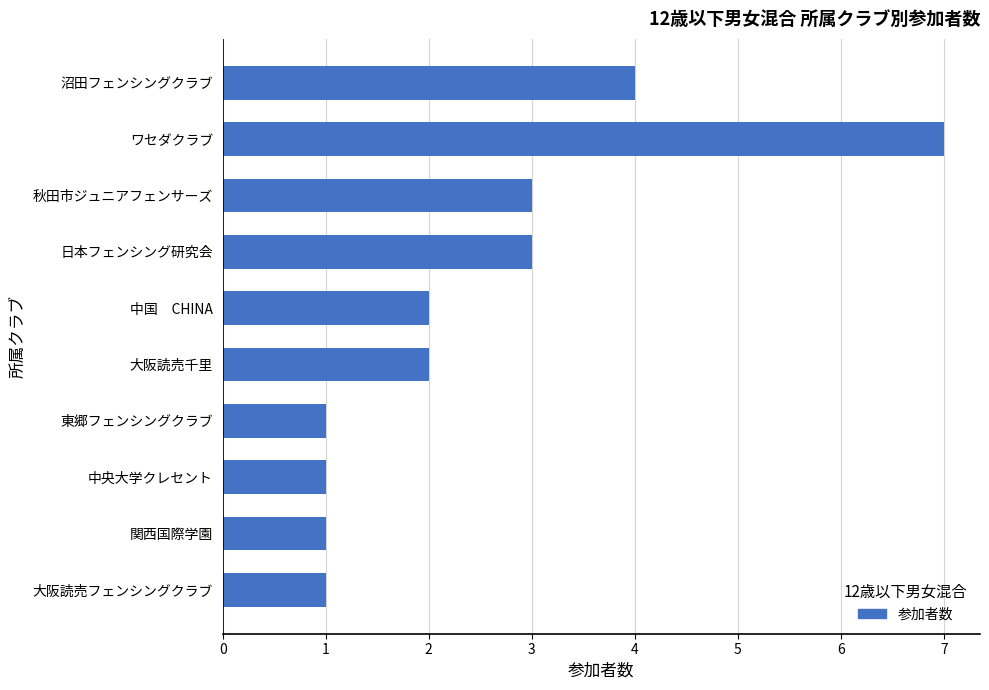

Between 東郷フェンシングクラブ and 日本フェンシング研究会, which is larger?

日本フェンシング研究会